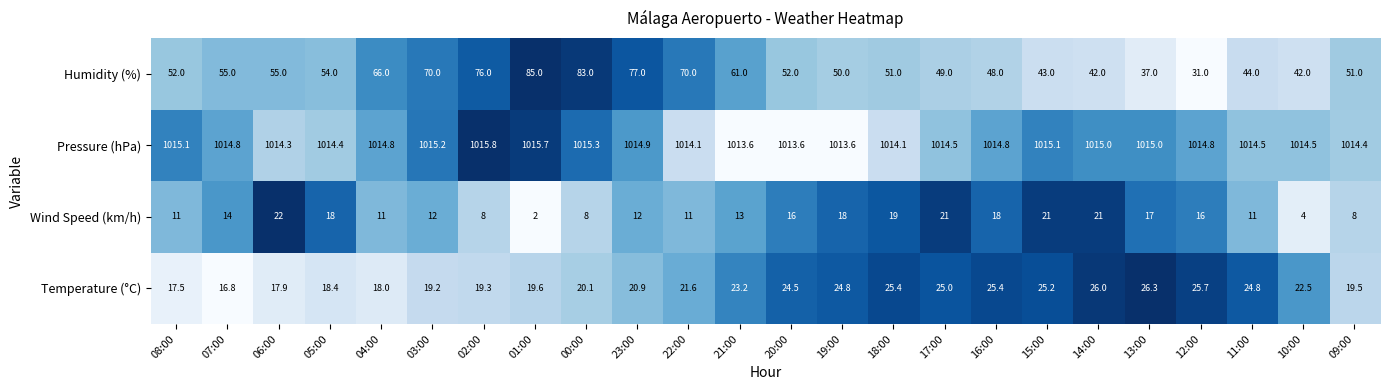

What is the average value of the Temperature (°C) series?

22.0